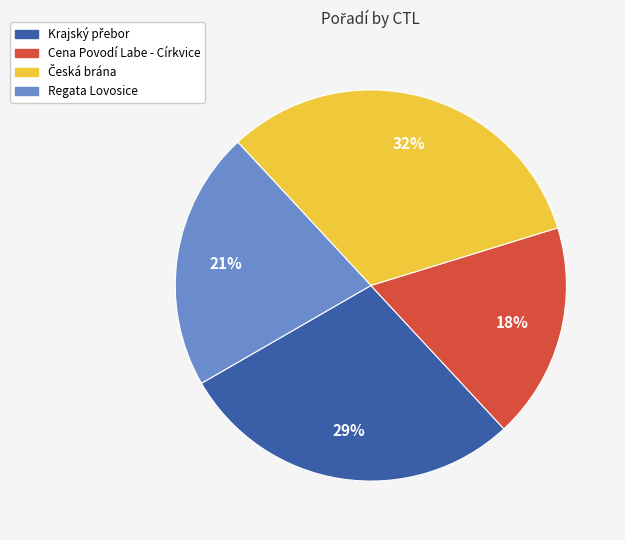

Is there any slice that represents more than half of the pie?

No